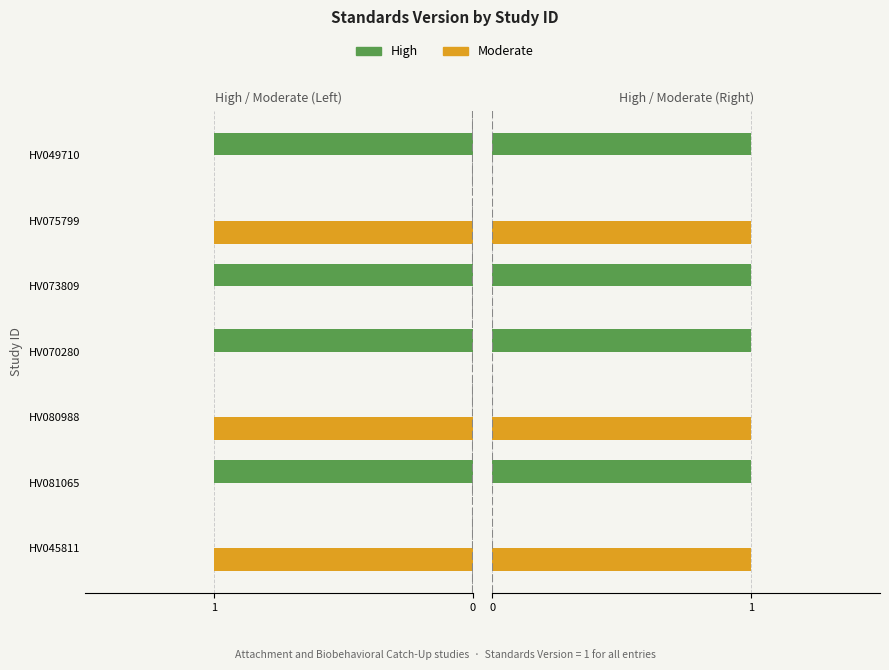

Between HV045811 and HV049710, which is larger?

HV049710